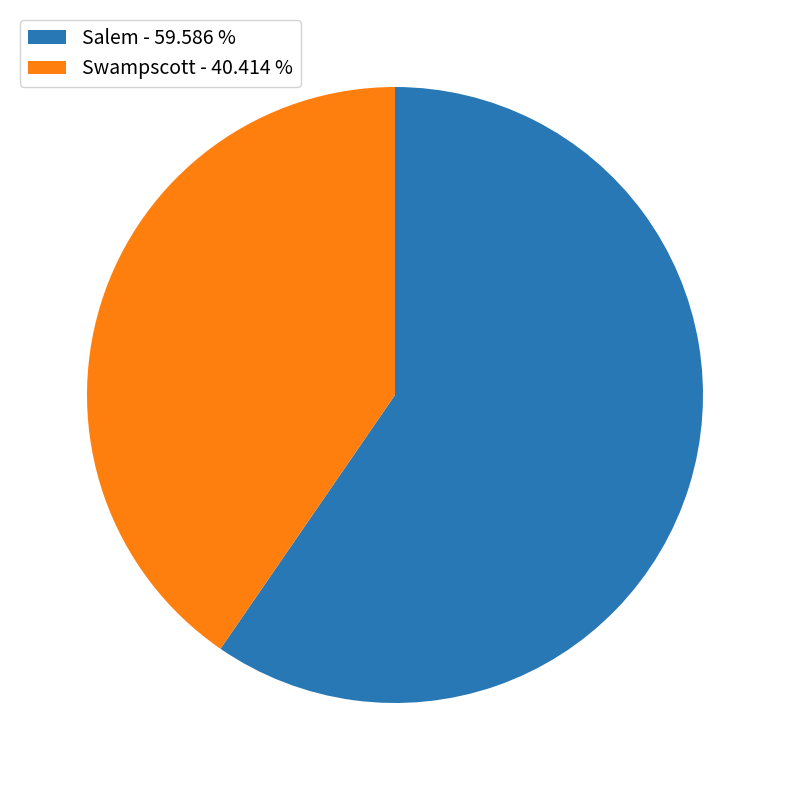

What is the smallest slice in the pie chart?

Swampscott